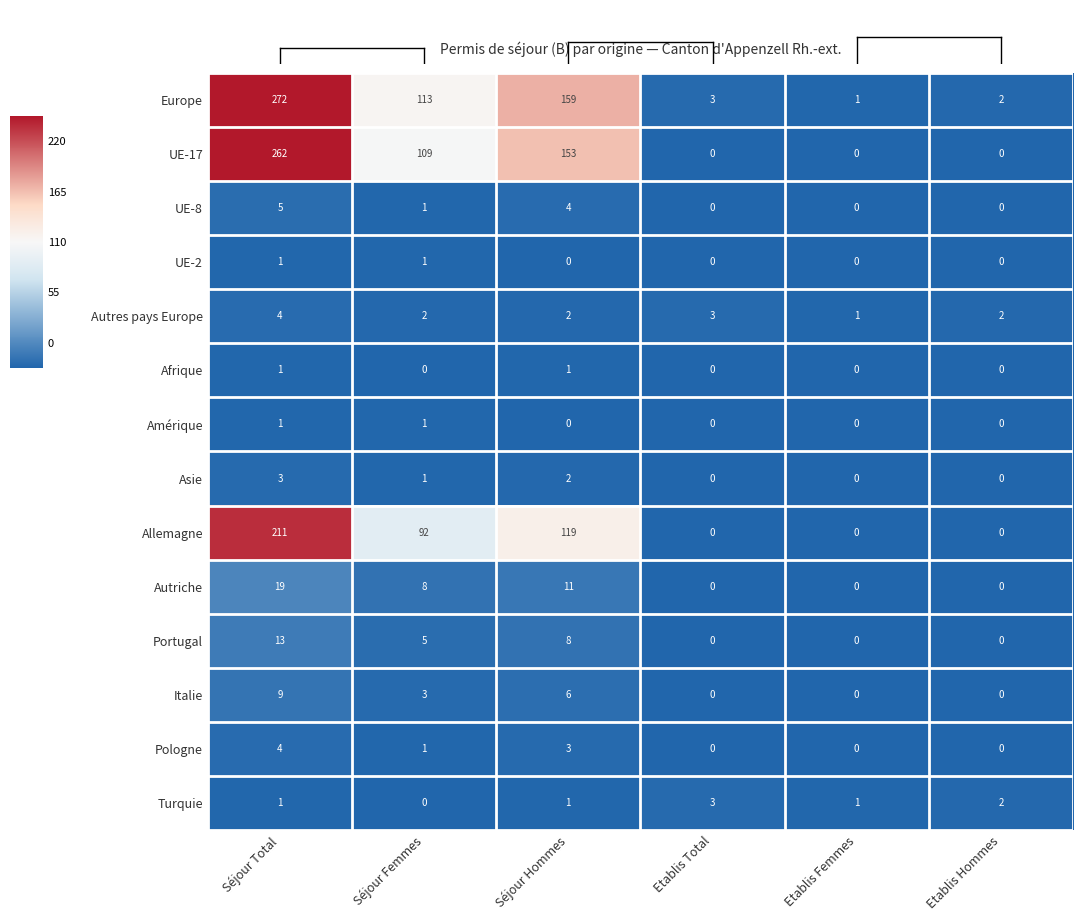

At which label does Europe reach its minimum?

Etablis Femmes